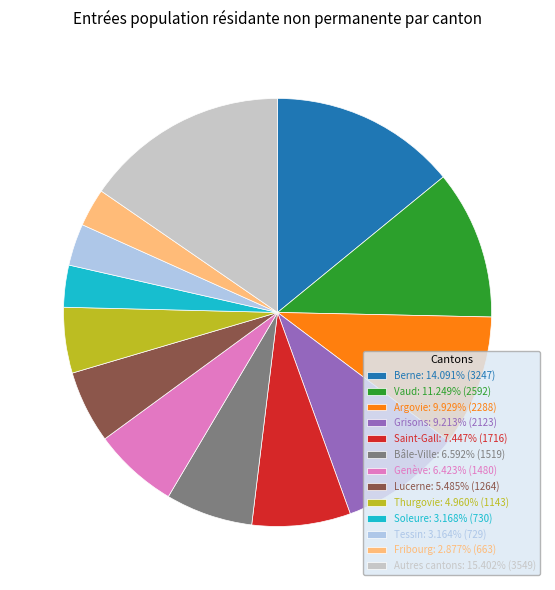

Approximately how many times larger is the value at Saint-Gall: 7.447% (1716) compared to Lucerne: 5.485% (1264)?

1.4